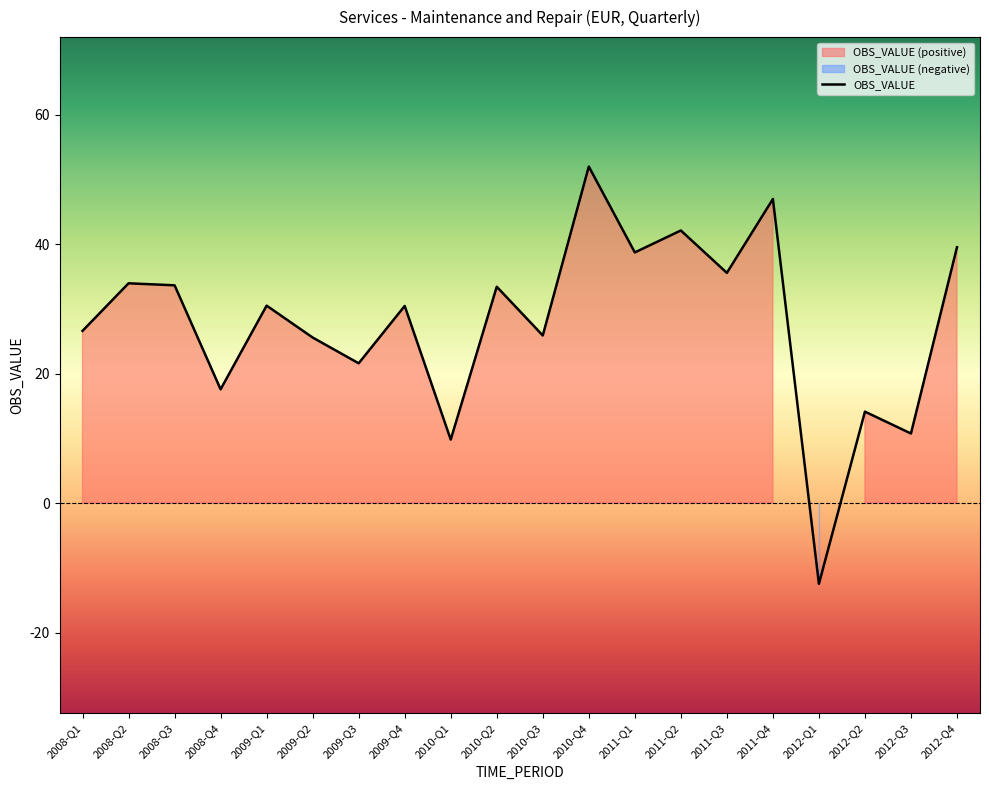

How many positive values are there?

19